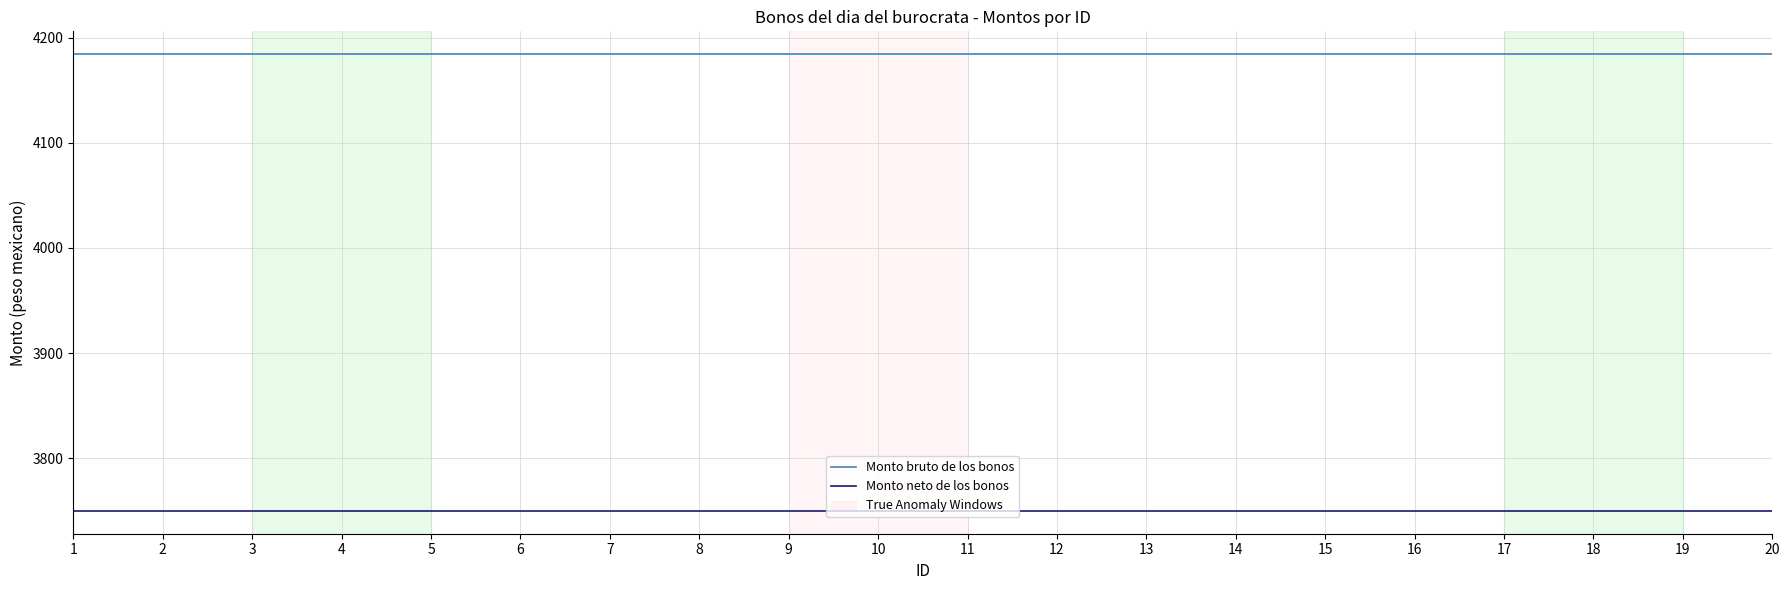

True or false: Monto neto de los bonos and Monto bruto de los bonos cross at least once.

False